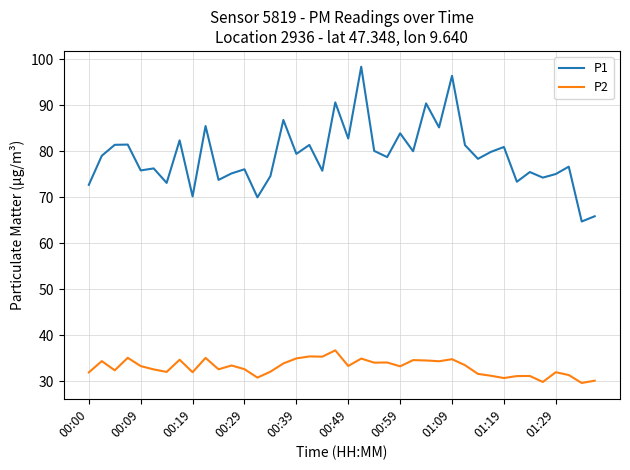

Which series has the largest total across all categories?

P1